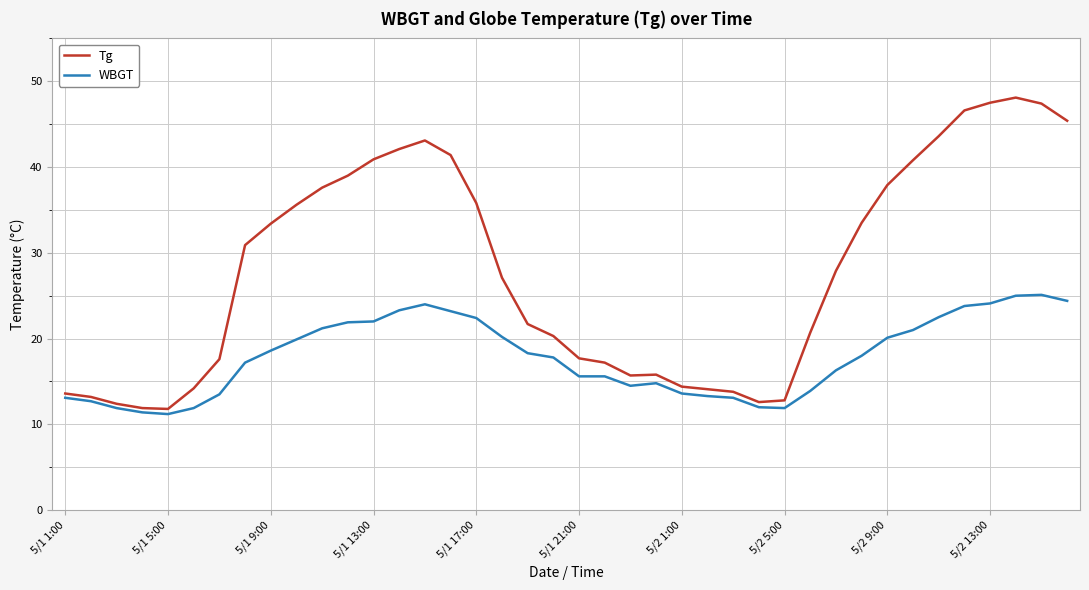

What are all the series names shown in the legend?

Tg, WBGT